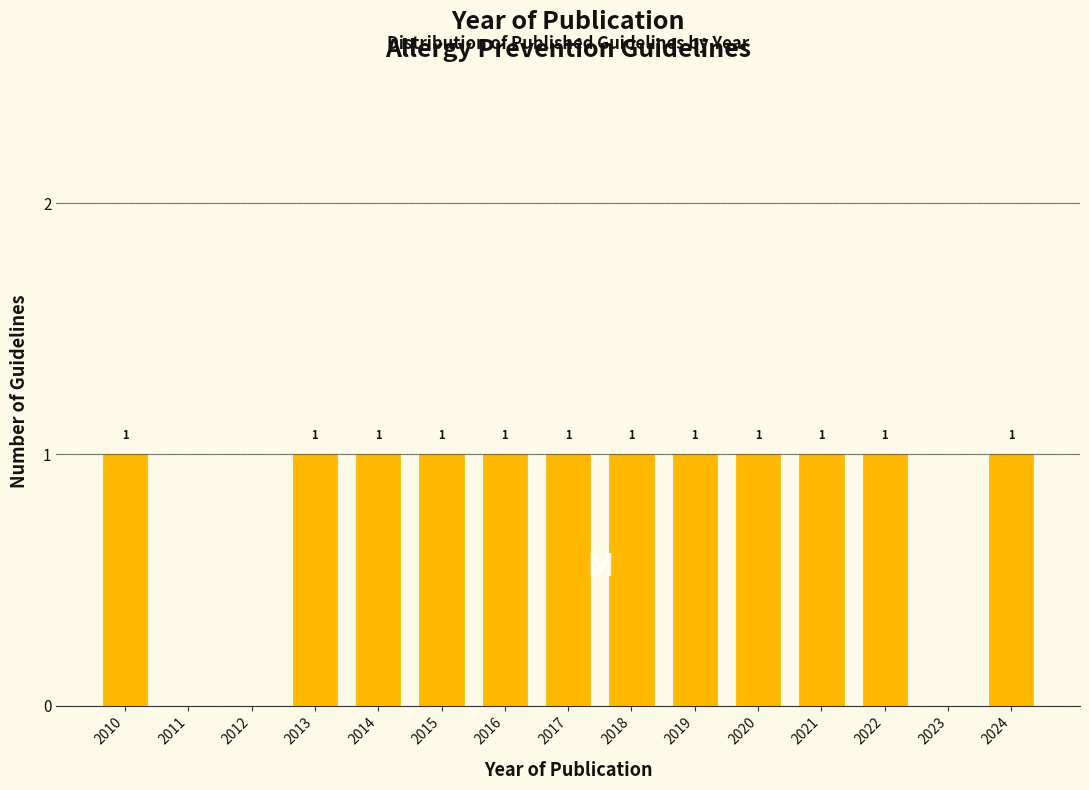

Reading left to right, extract all data points from this chart.

2010=1	2011=0	2012=0	2013=1	2014=1	2015=1	2016=1	2017=1	2018=1	2019=1	2020=1	2021=1	2022=1	2023=0	2024=1